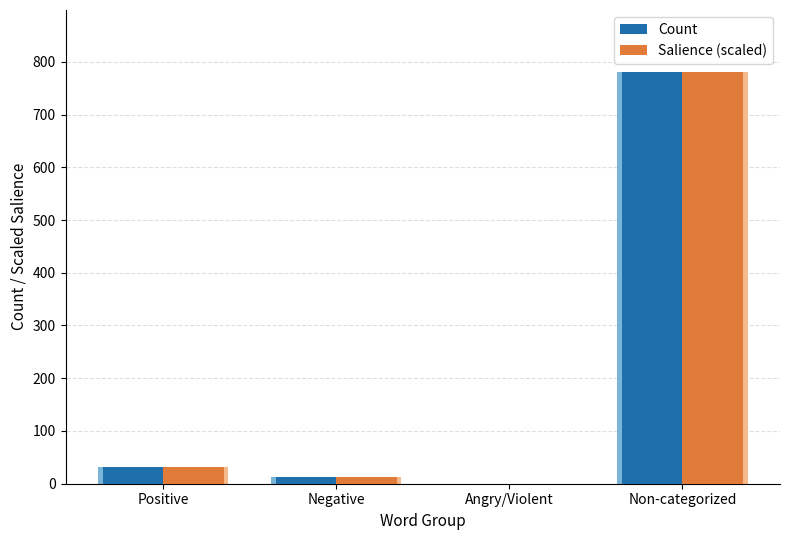

What is the difference between the Salience (scaled) values at Negative and Angry/Violent?

12.0